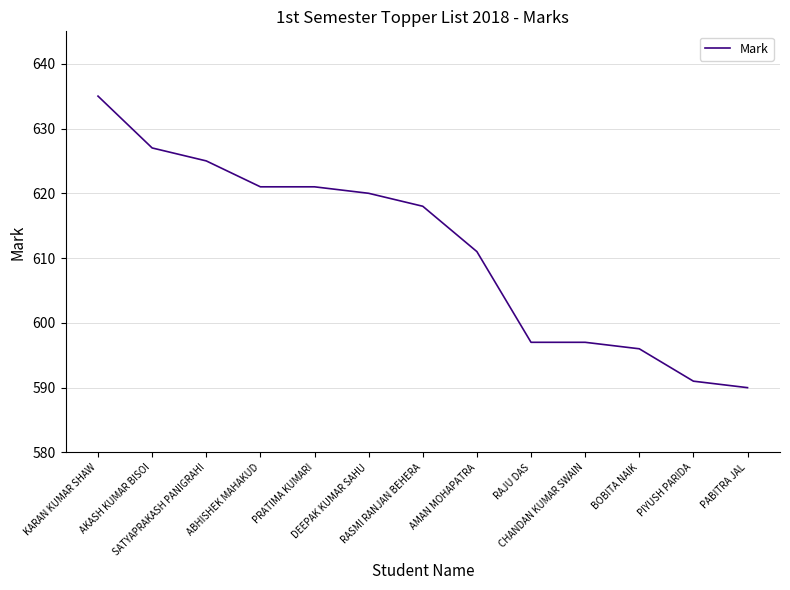

Count the number of categories in the chart.

13